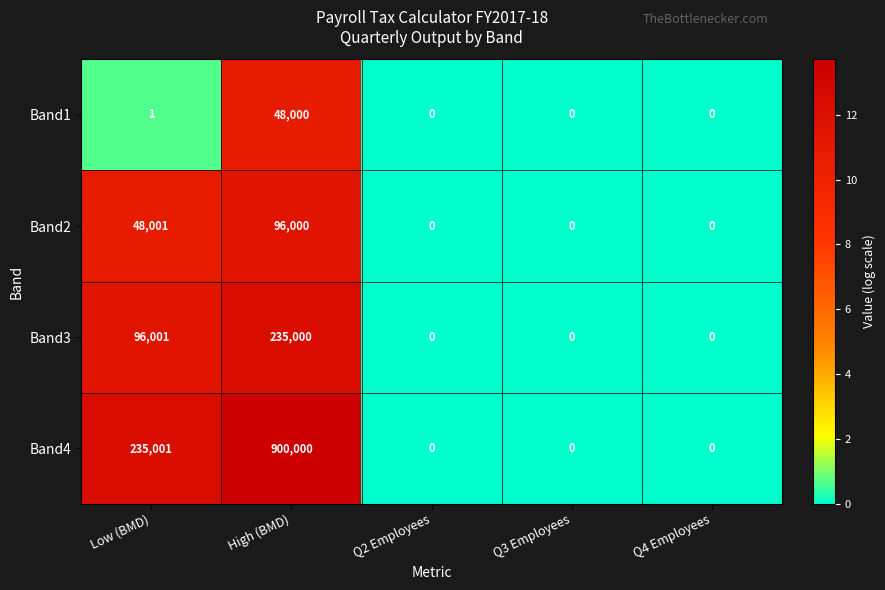

The Band1 series shows 0 at Q3 Employees. True or false?

True